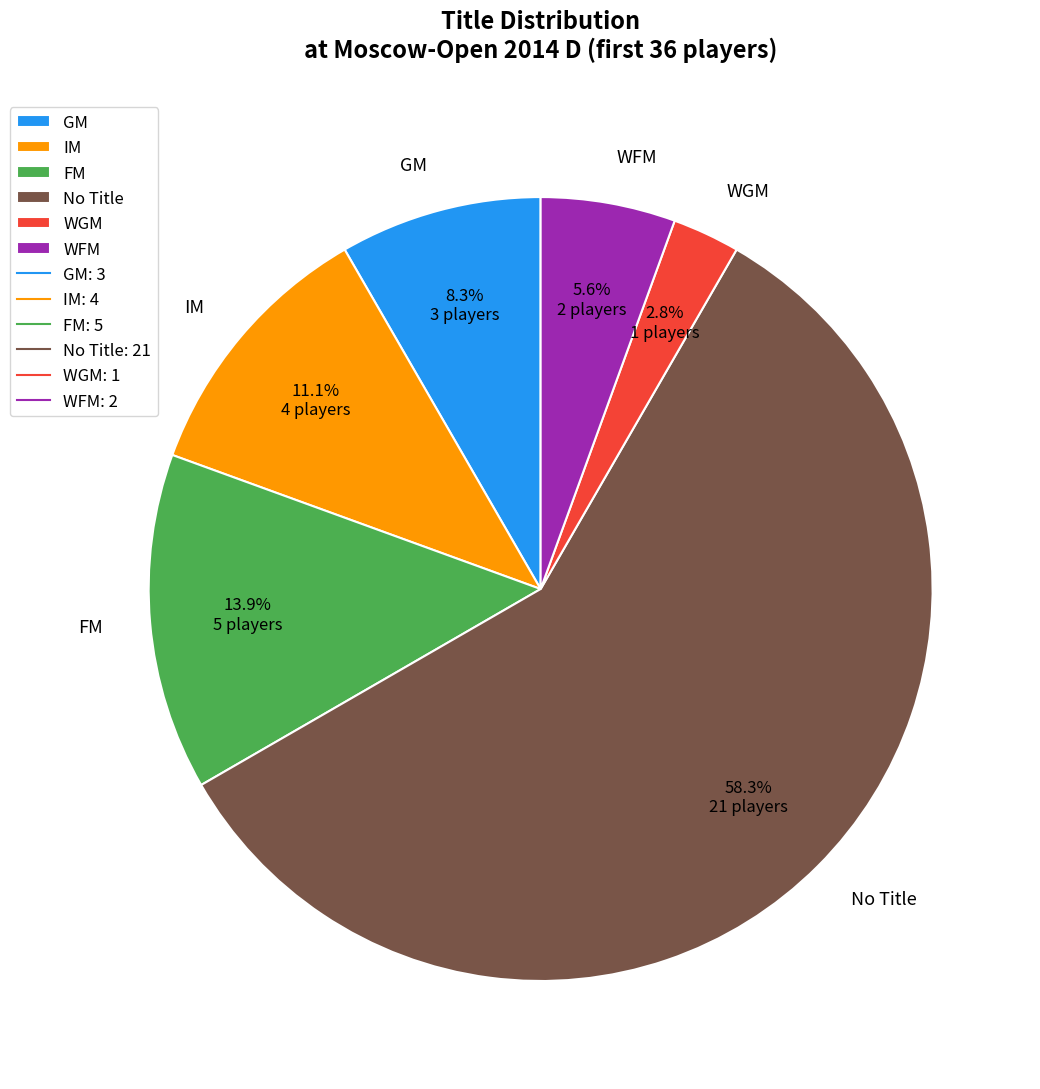

What percentage do GM and FM together represent?

22.2%